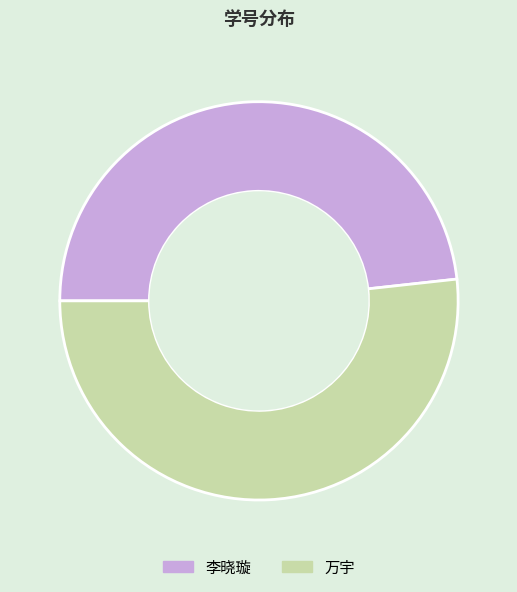

Between 万宇 and 李晓璇, which is larger?

万宇